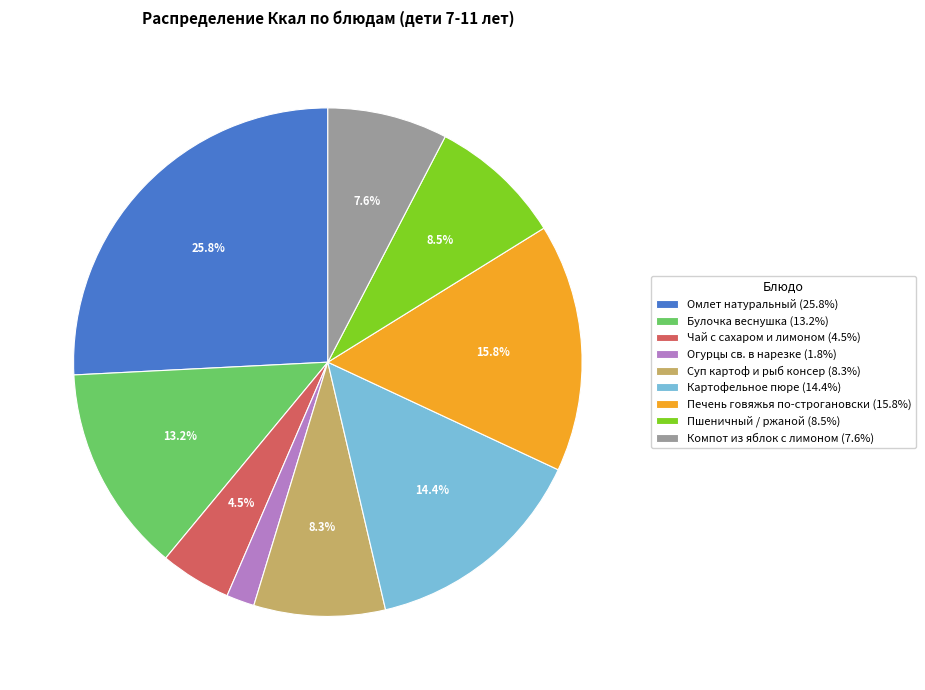

Do Картофельное пюре (14.4%) and Чай с сахаром и лимоном (4.5%) together represent more than half of the pie?

No